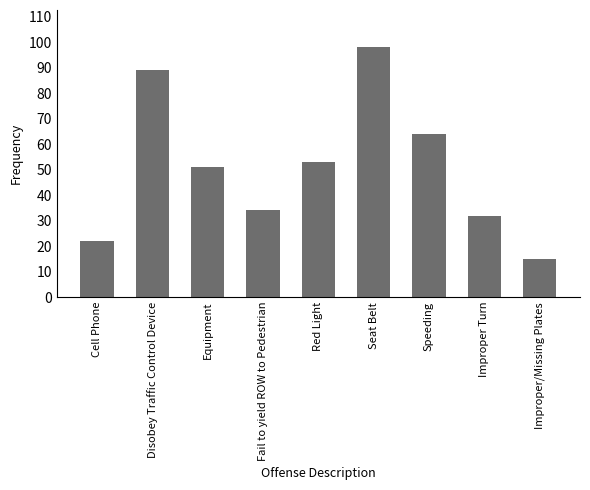

True or false: the data shows 154 at Disobey Traffic Control Device.

False